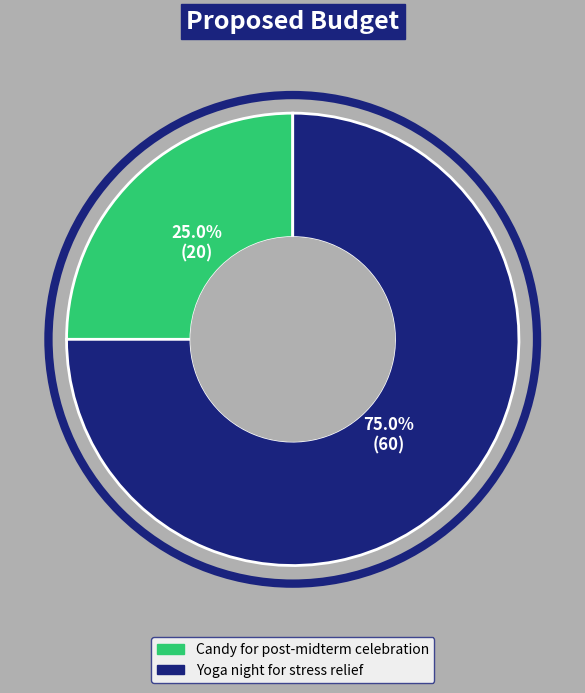

What percentage is NOT represented by Candy for post-midterm celebration?

75.0%